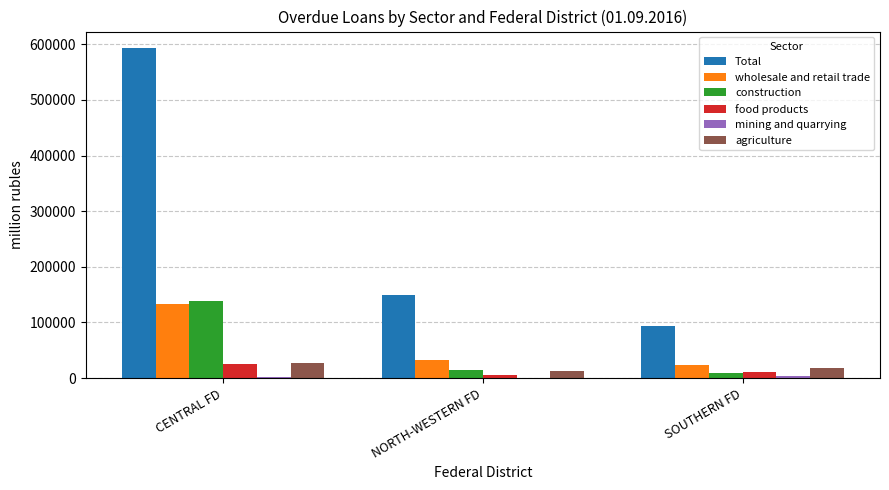

Which category has the highest value in the food products series?

CENTRAL FD